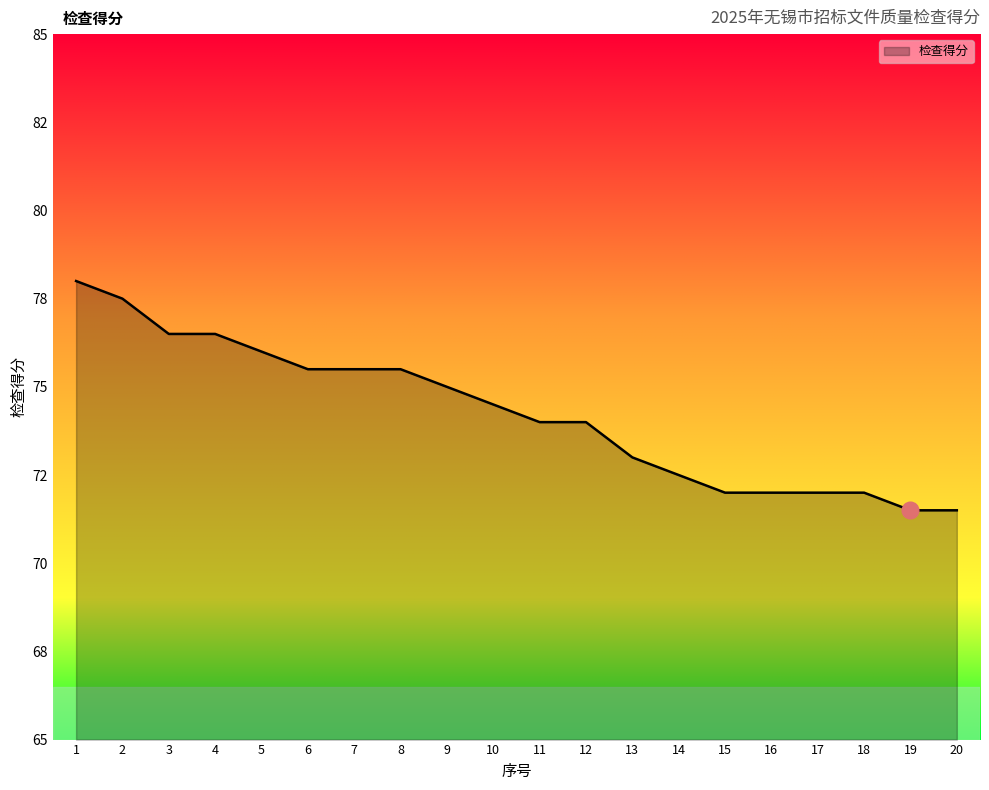

Does the chart have visible grid lines?

No